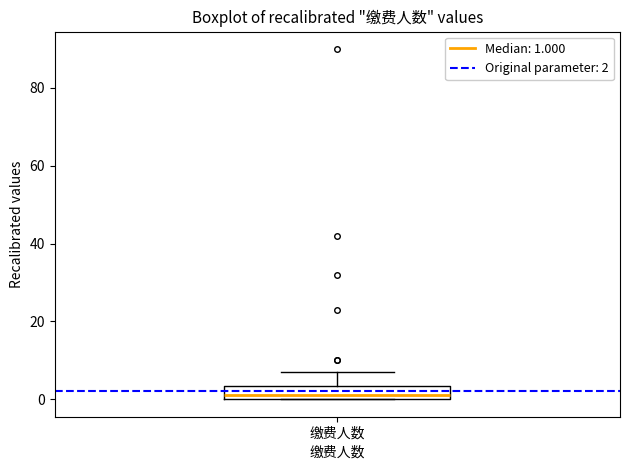

Where does the upper whisker of the box for 缴费人数 end on the y-axis? The values are not printed on the chart, so give them approximately, as read against the axis.

8